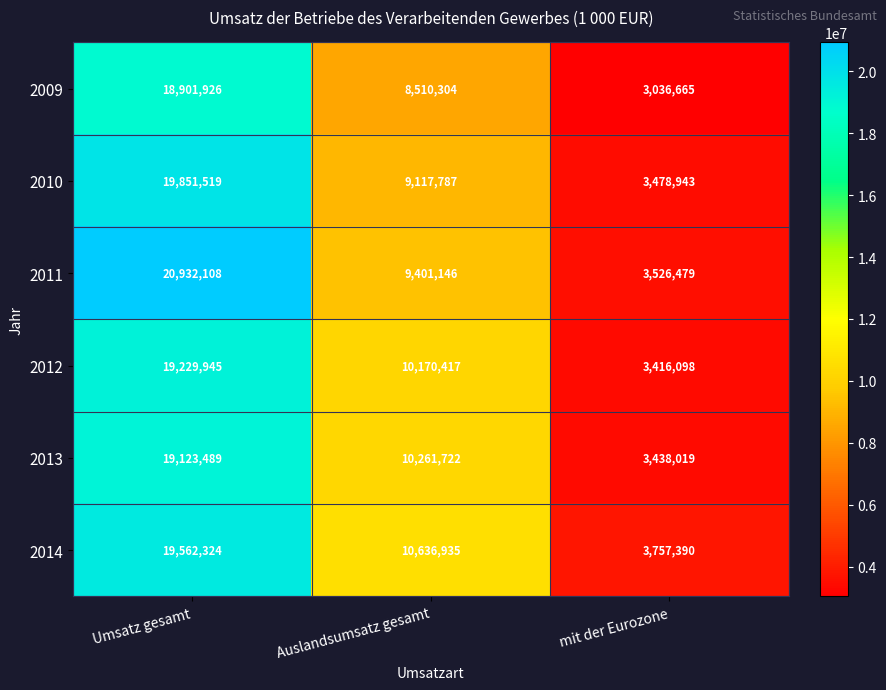

Reading left to right, extract all data points from this chart.

2009: 18901926	8510304	3036665
2010: 19851519	9117787	3478943
2011: 20932108	9401146	3526479
2012: 19229945	10170417	3416098
2013: 19123489	10261722	3438019
2014: 19562324	10636935	3757390